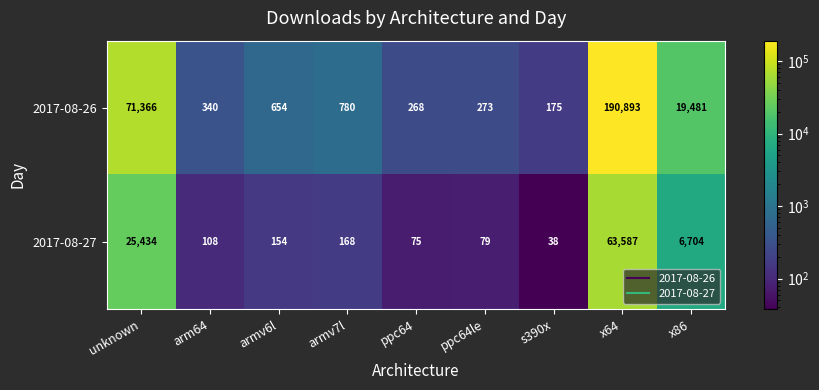

Which series has the largest total across all categories?

2017-08-26